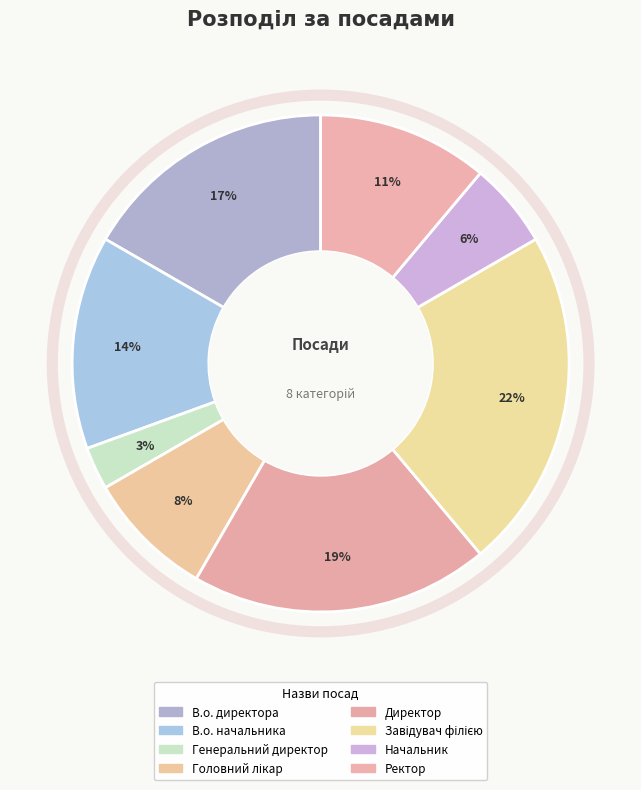

How many slices are in this pie chart?

8